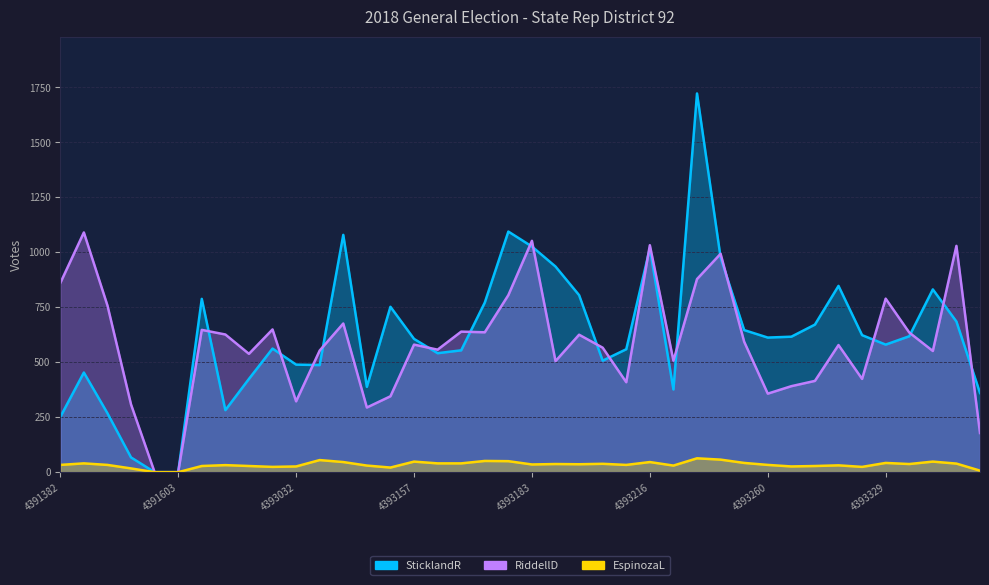

In EspinozaL_18G_State Rep 92, how many points are lower than both neighbors (excluding endpoints)?

9